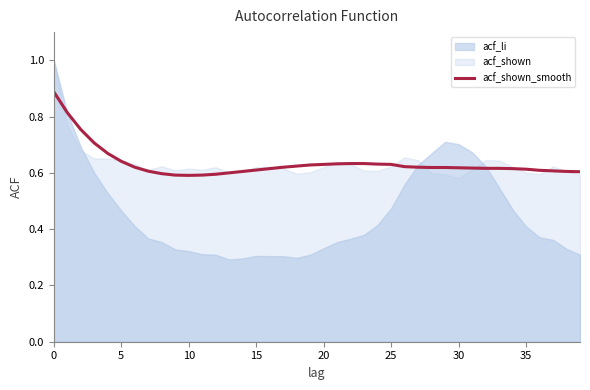

Is it true that acf_shown_smooth equals 1.1 at 5?

False